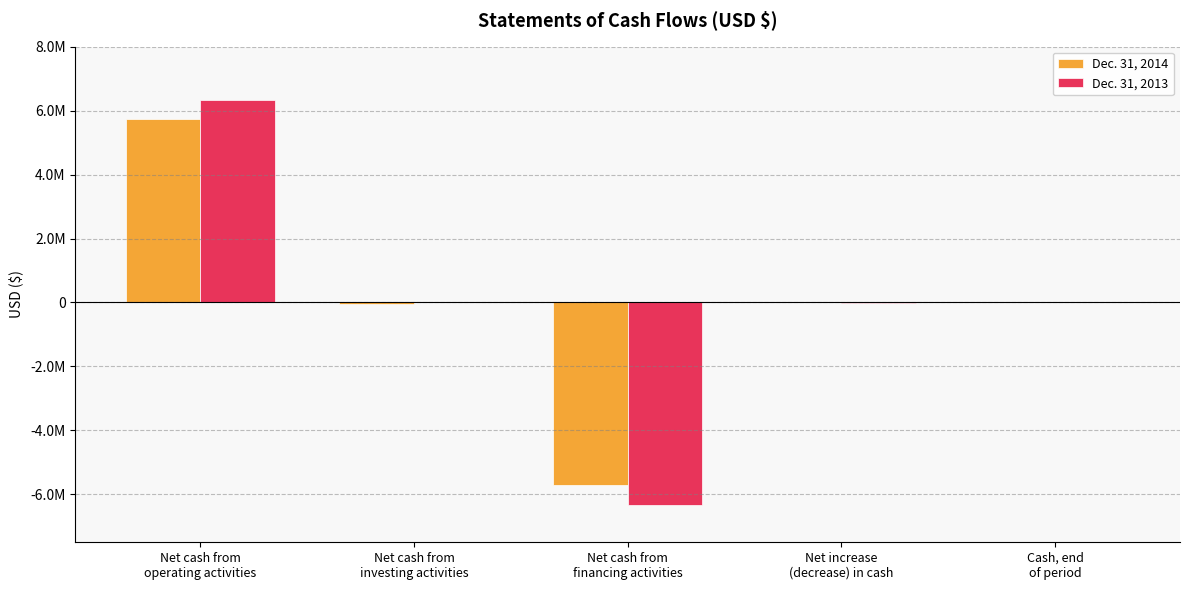

List the labels in order of Dec. 31, 2014 value, smallest first.

Net cash from
financing activities, Net cash from
investing activities, Net increase
(decrease) in cash, Cash, end
of period, Net cash from
operating activities